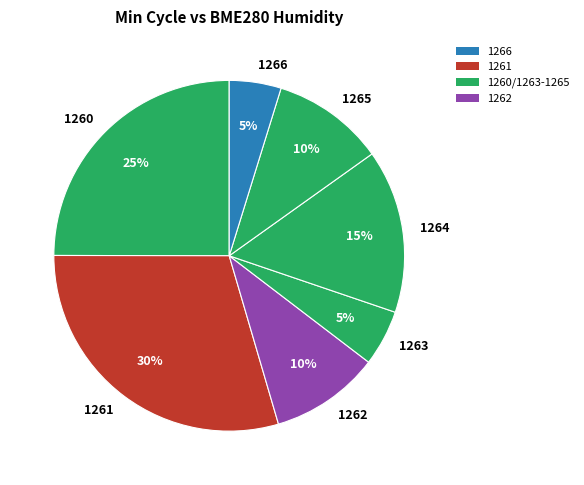

What is the ratio of the value at 1264 to the value at 1265?

1.5